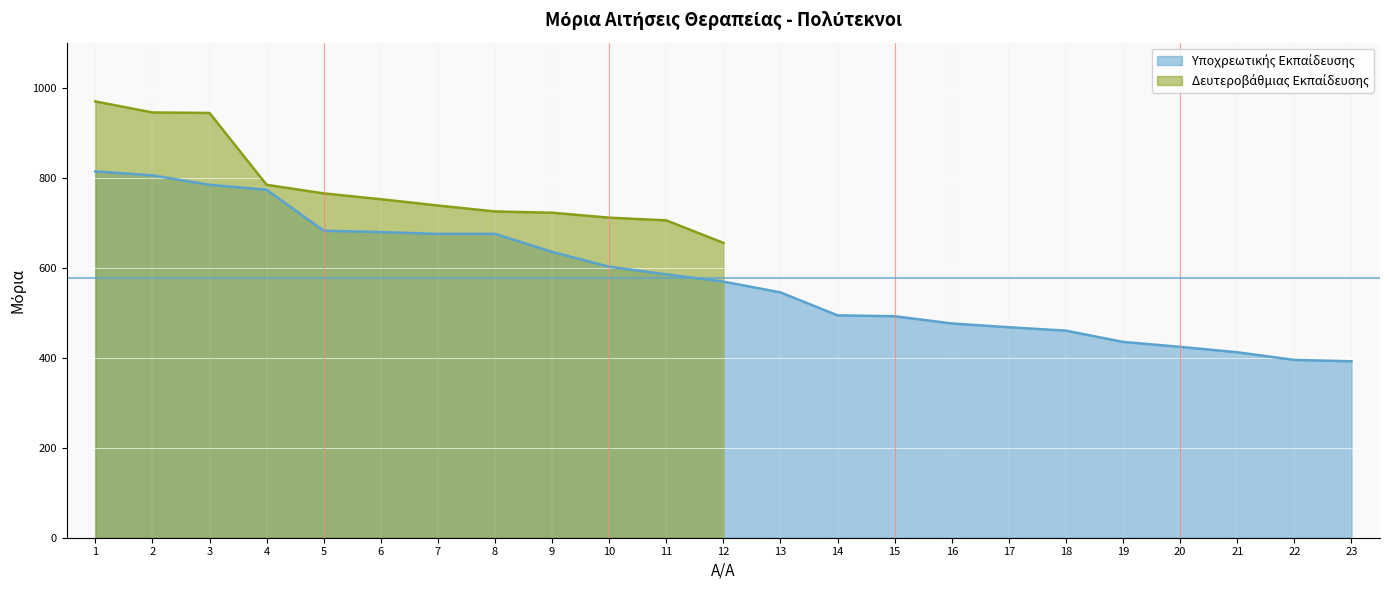

Where is the data nearest to the value 603?

10